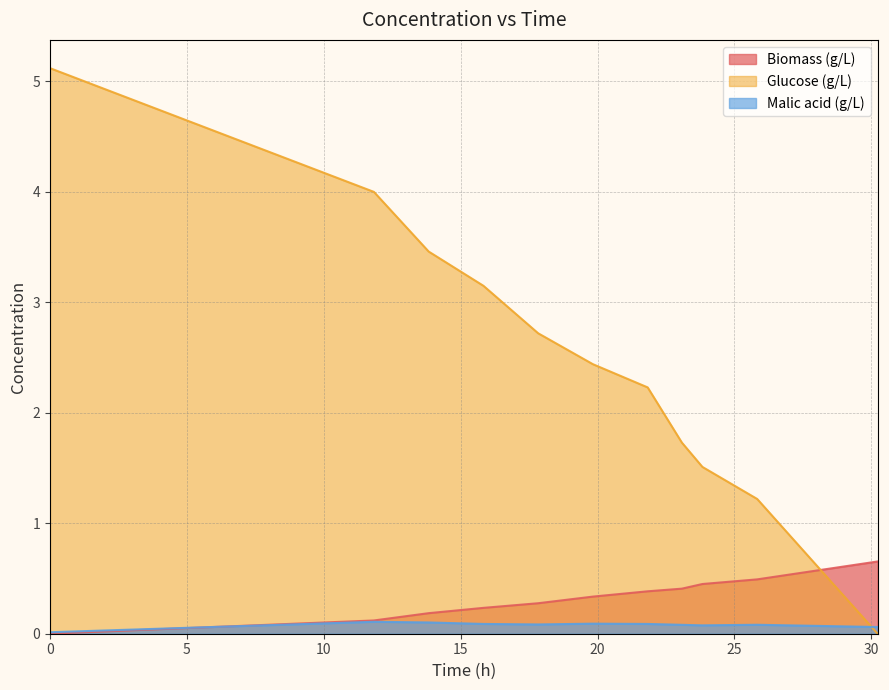

What are all the series names shown in the legend?

Biomass (g/L), Glucose (g/L), Malic acid (g/L)